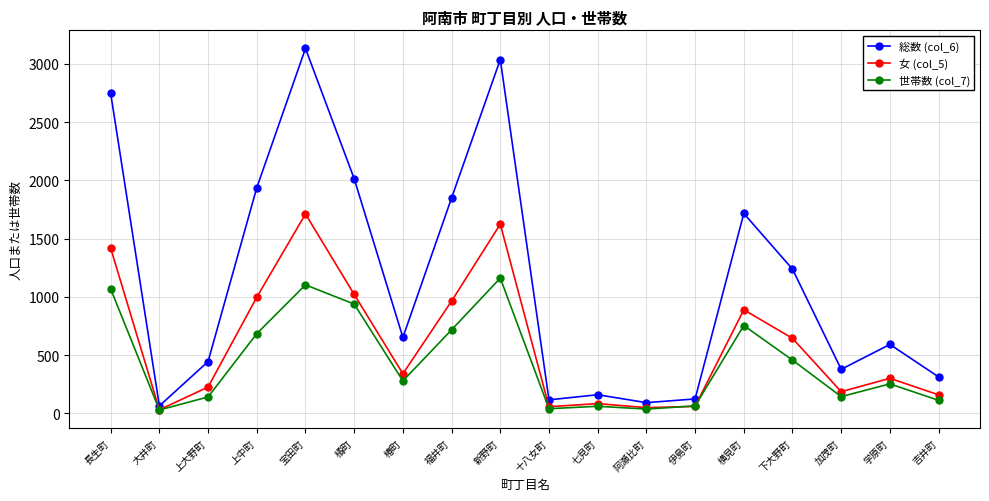

How many lines are shown in the chart?

3